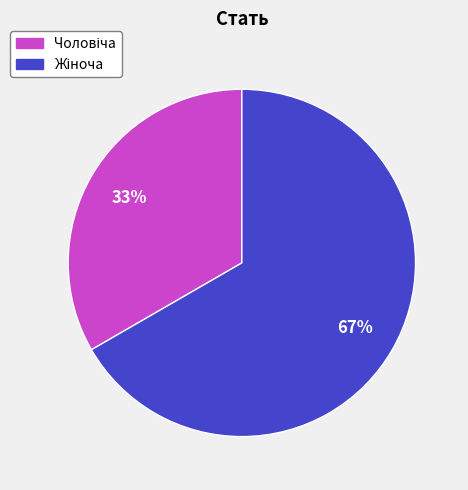

How many slices are in this pie chart?

2